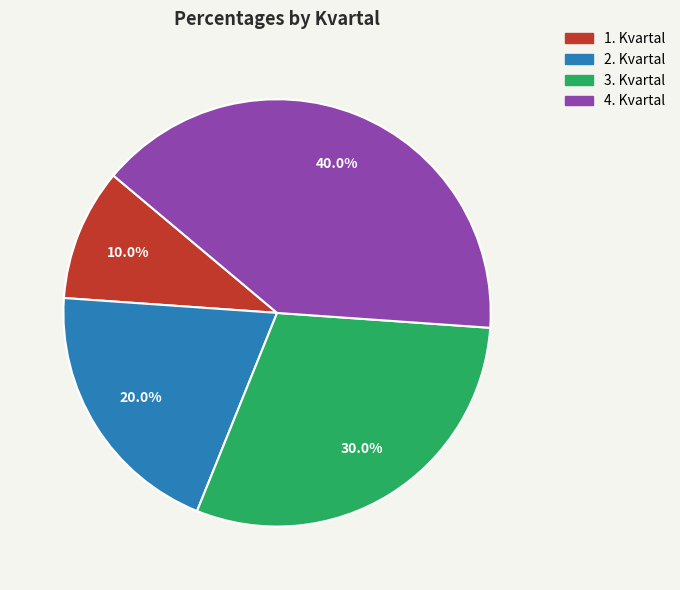

The 2. Kvartal slice represents 5% of the pie. True or false?

False